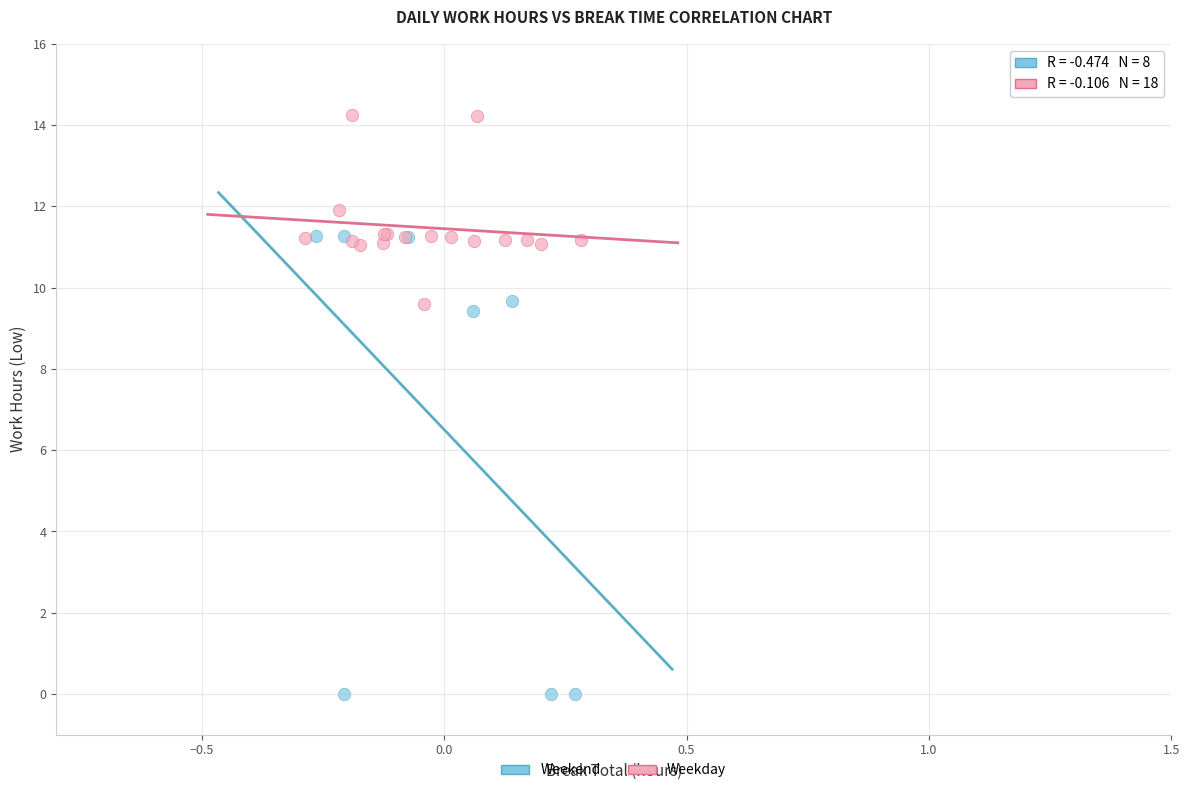

Which series reaches the minimum Y coordinate?

Weekend